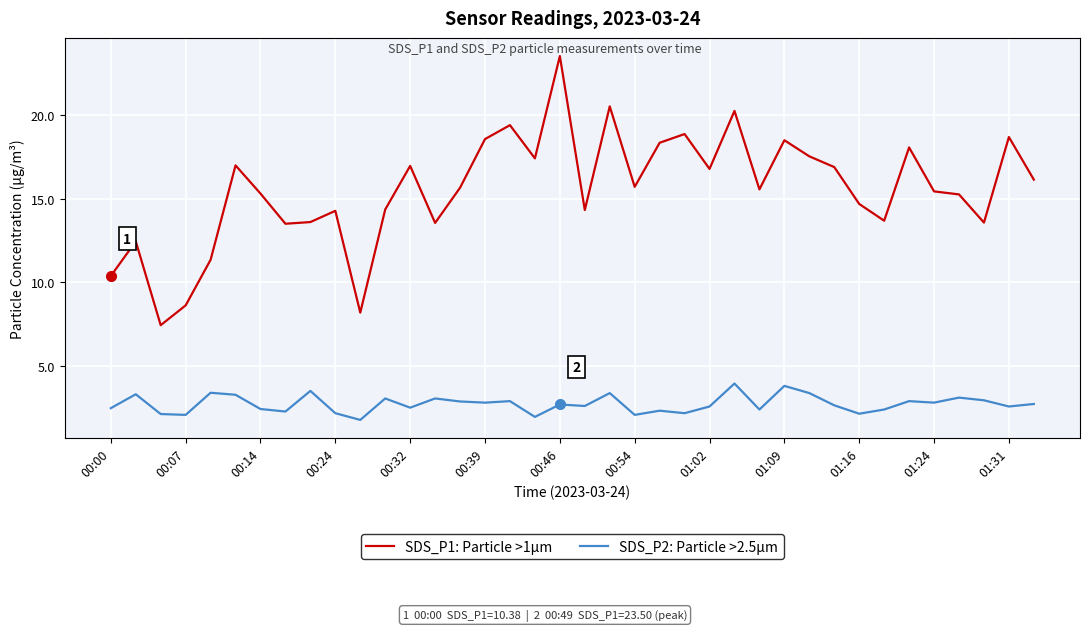

Rank the series by their maximum value, from highest to lowest.

SDS_P1: Particle >1µm, SDS_P2: Particle >2.5µm